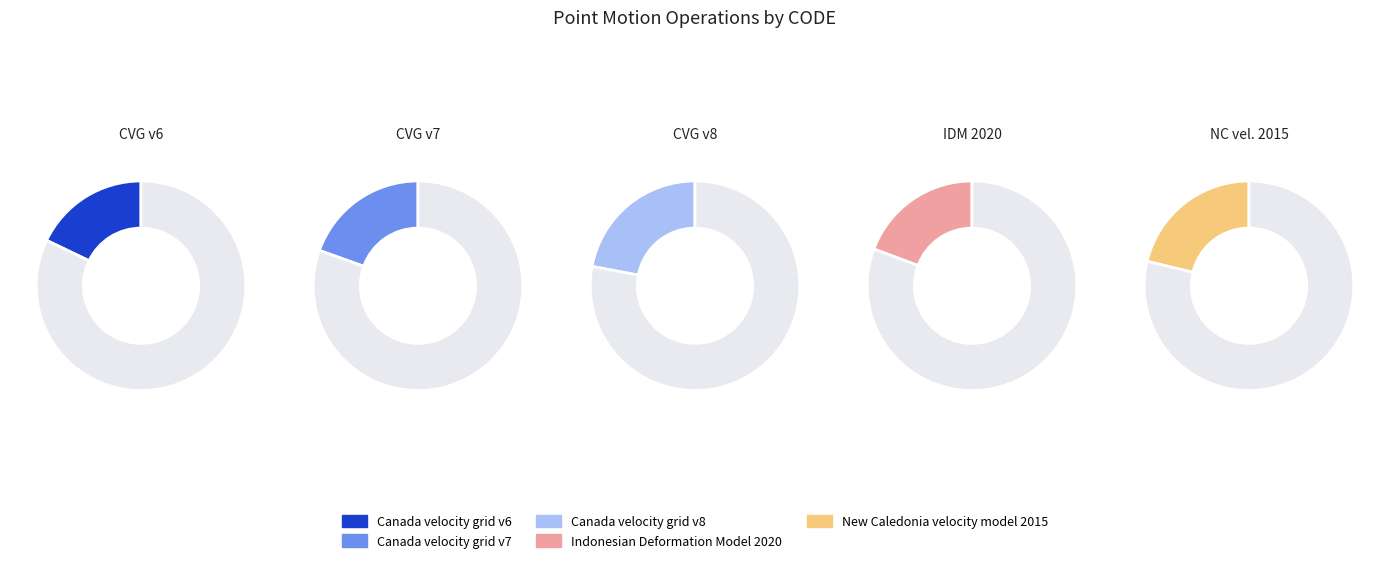

The Canada velocity grid v8 slice represents 22% of the pie. True or false?

True